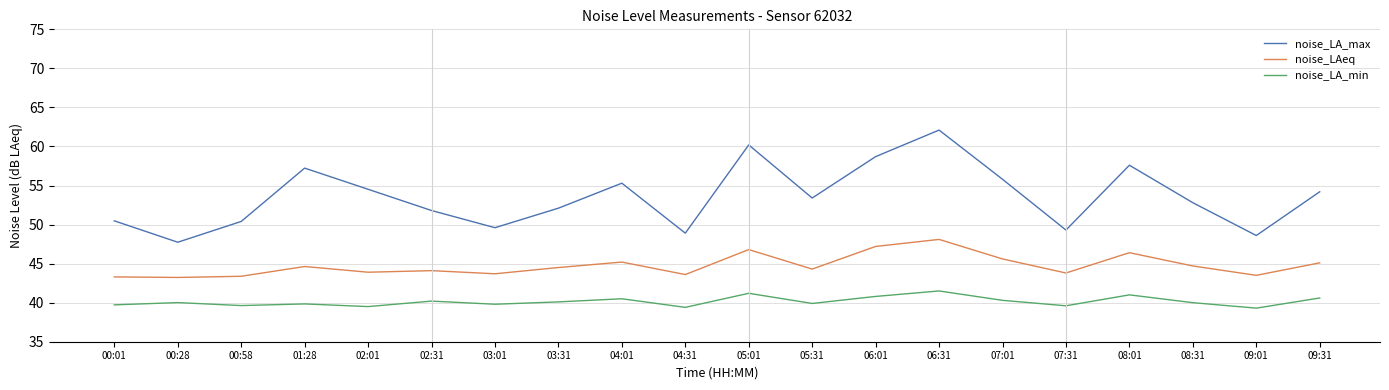

Which series has the widest spread of values?

noise_LA_max